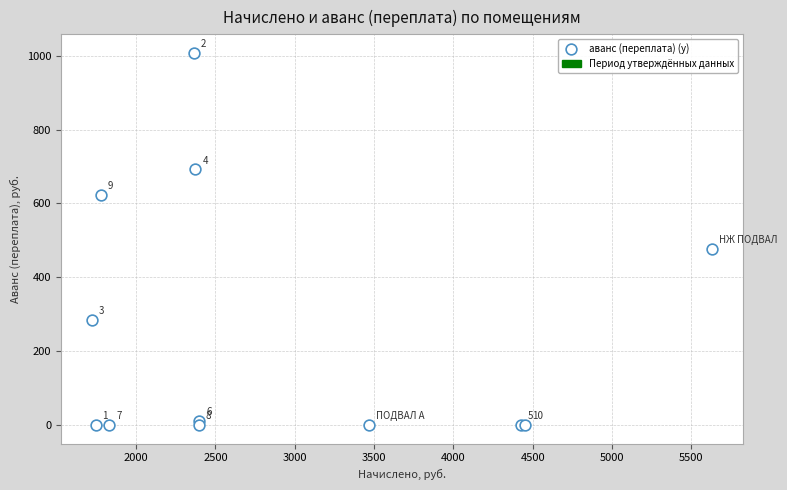

What Y value in the scatter plot is closest to 503?

477.0